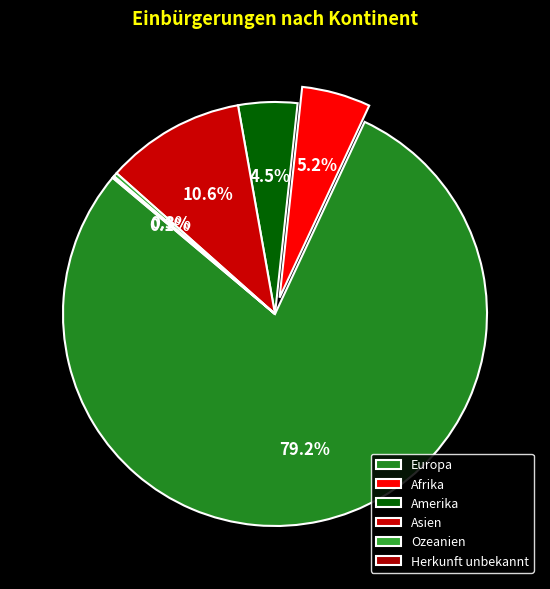

Which category accounts for the majority?

Europa